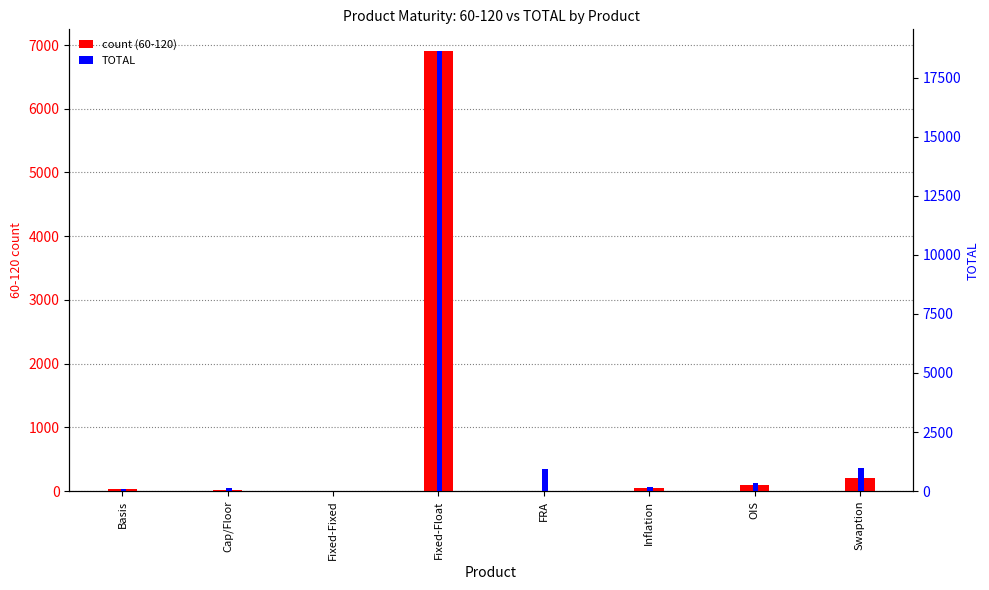

What is the sum of the values at FRA and Inflation?

1133